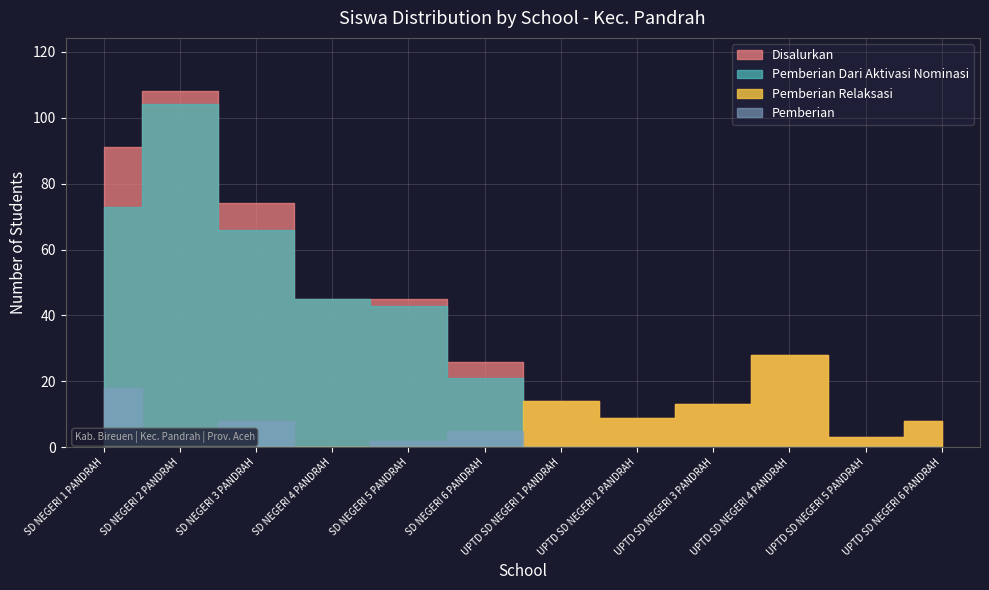

The value of Disalurkan at SD NEGERI 3 PANDRAH is 74. True or false?

True